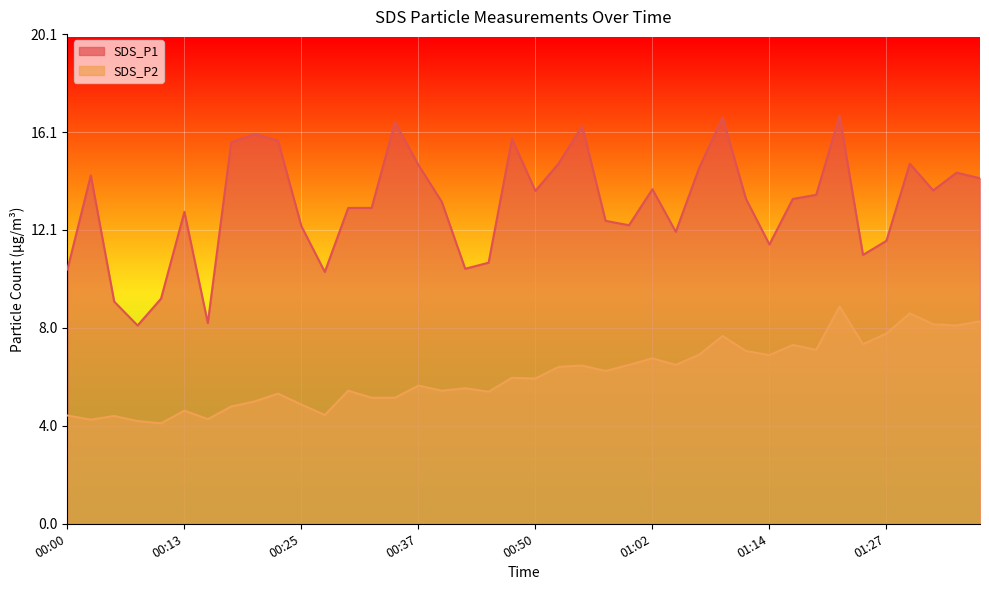

What is the minimum value shown in the chart?

4.1